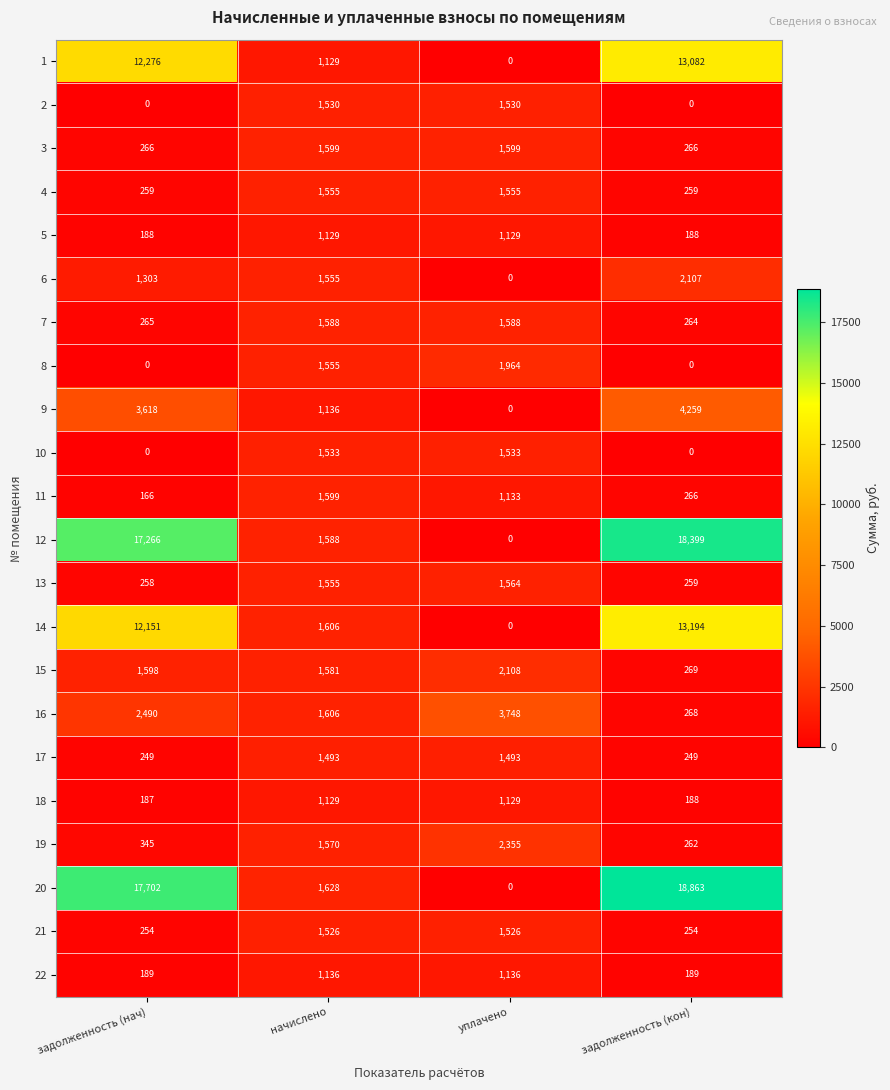

What is the average value of the 1 series?

6622